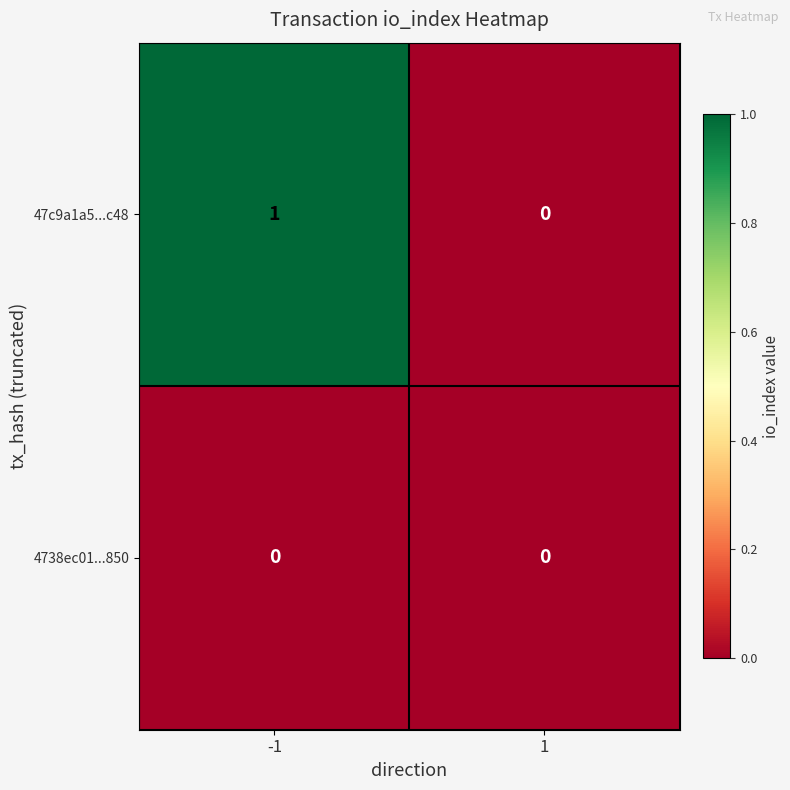

Reading left to right, what are all the values shown in this chart?

47c9a1a5...c48: 1	0
4738ec01...850: 0	0